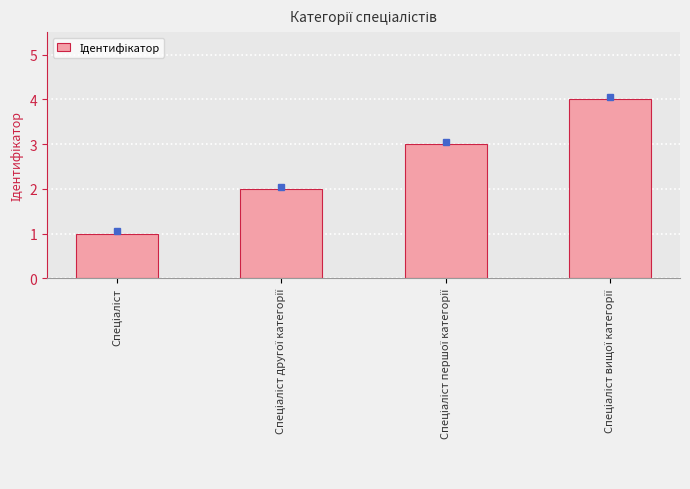

Does the chart contain any negative values?

No